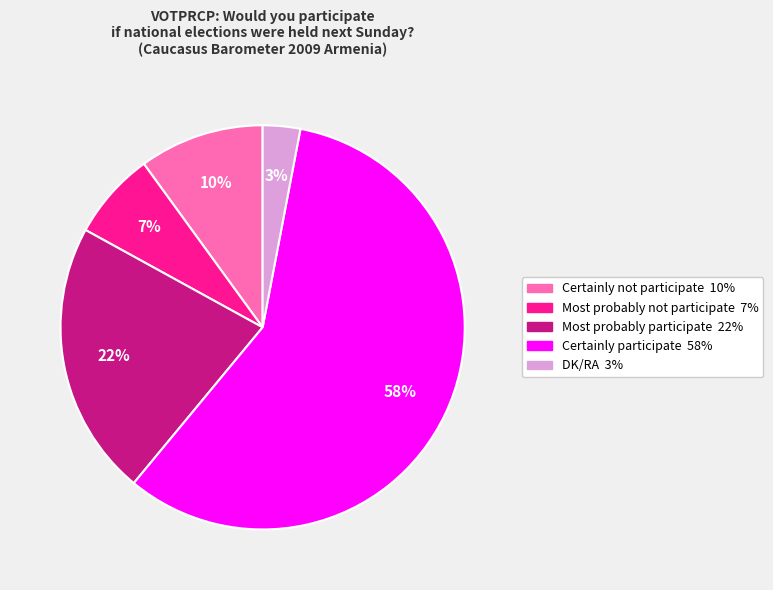

Rank the categories by value from highest to lowest.

Certainly participate, Most probably participate, Certainly not participate, Most probably not participate, DK/RA